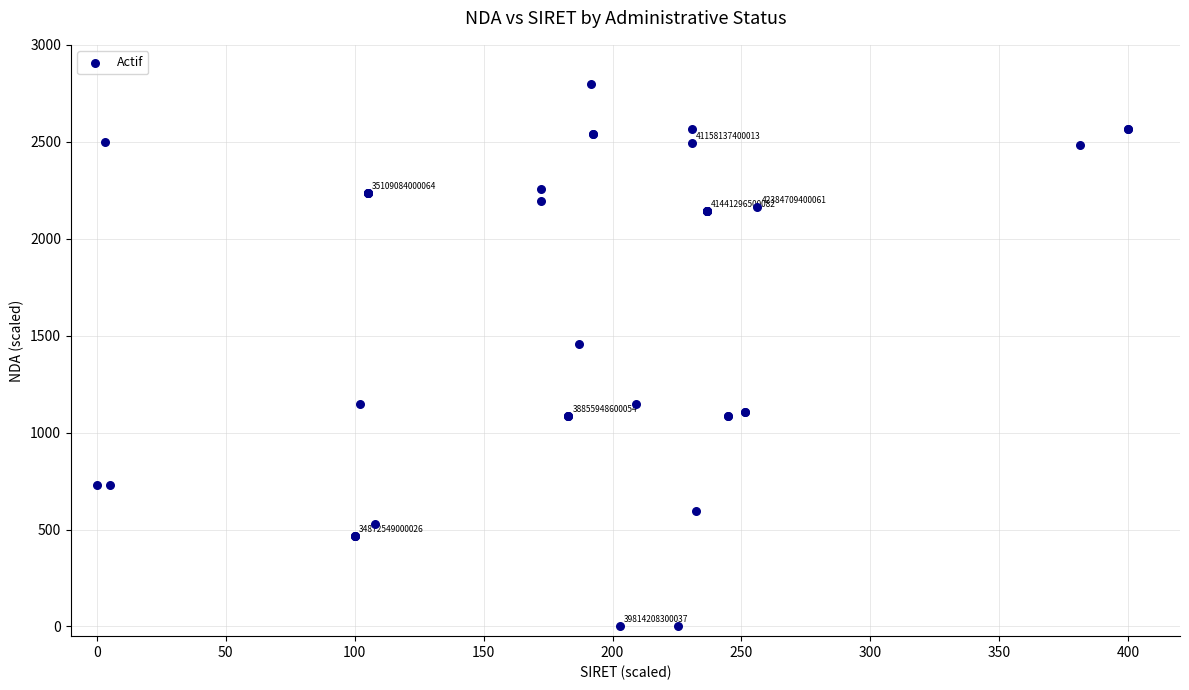

What Y value in the scatter plot is closest to 1400?

1456.1